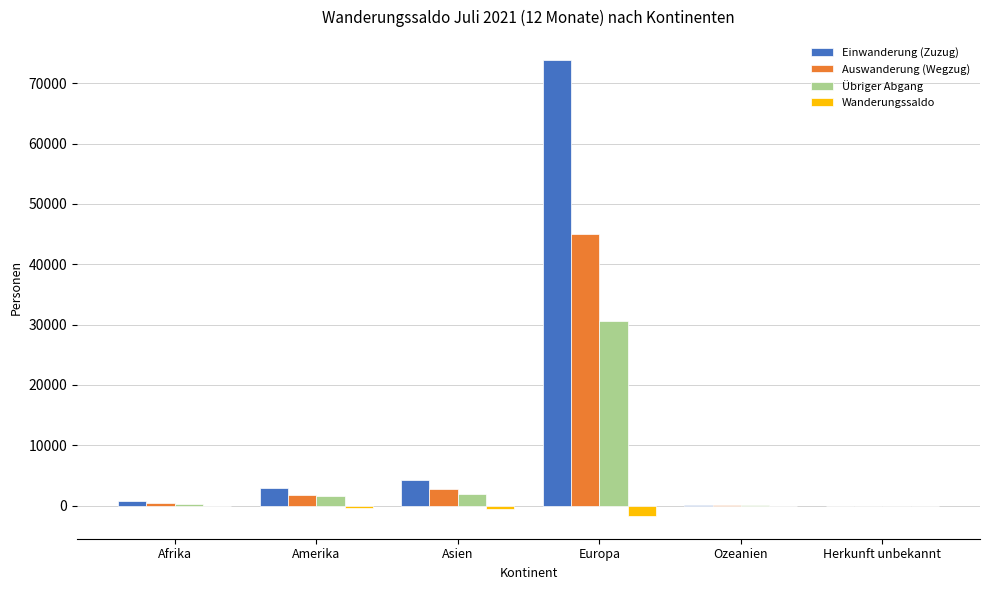

Is it true that Übriger Abgang equals 30525 at Europa?

True